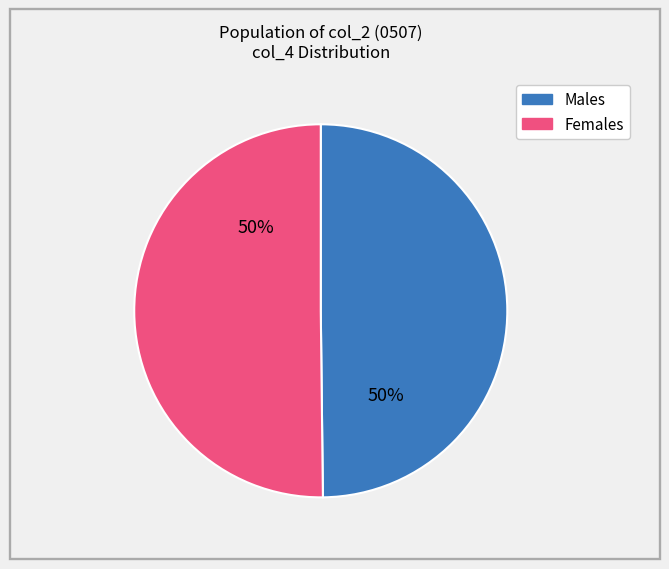

To the nearest percent, what is the average slice percentage?

50%